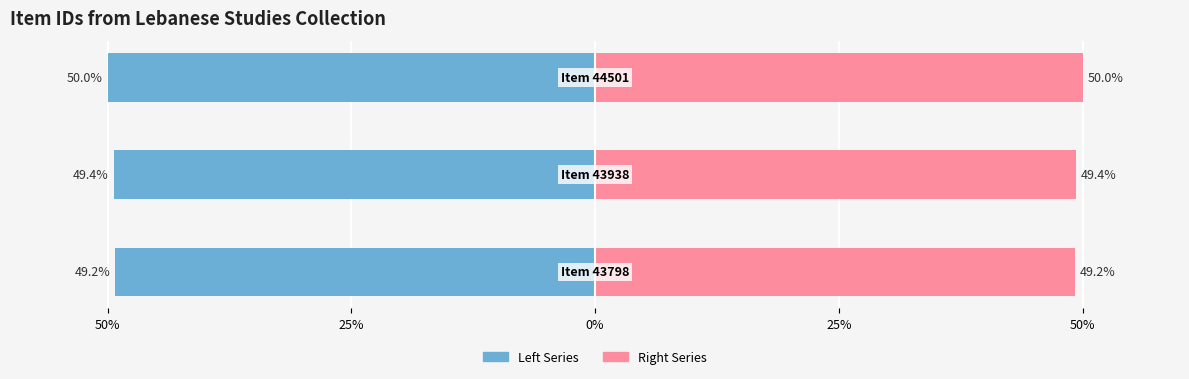

Which series has the widest spread of values?

Left Series